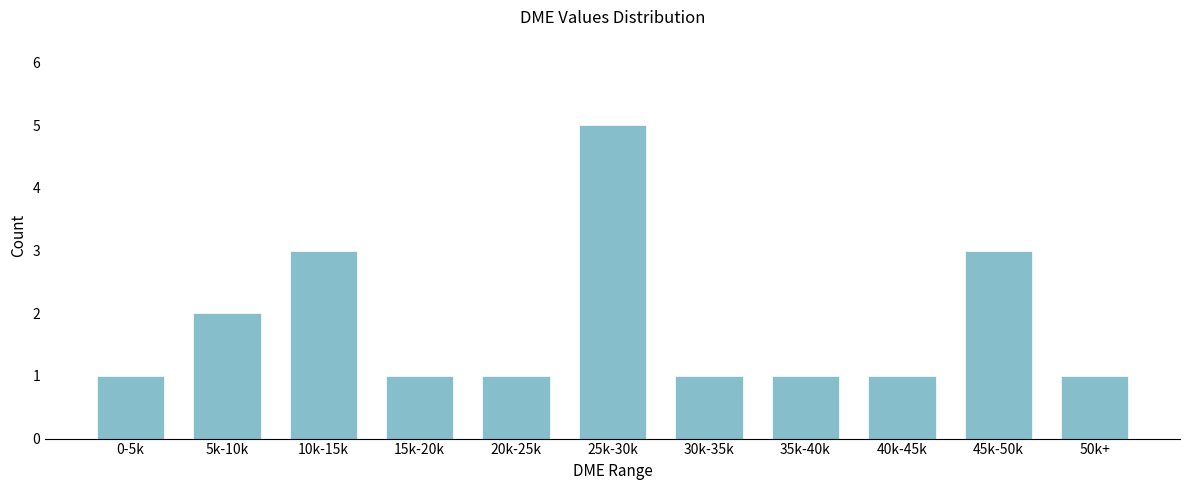

Reading right to left, extract all data points from this chart.

50k+=1	45k-50k=3	40k-45k=1	35k-40k=1	30k-35k=1	25k-30k=5	20k-25k=1	15k-20k=1	10k-15k=3	5k-10k=2	0-5k=1